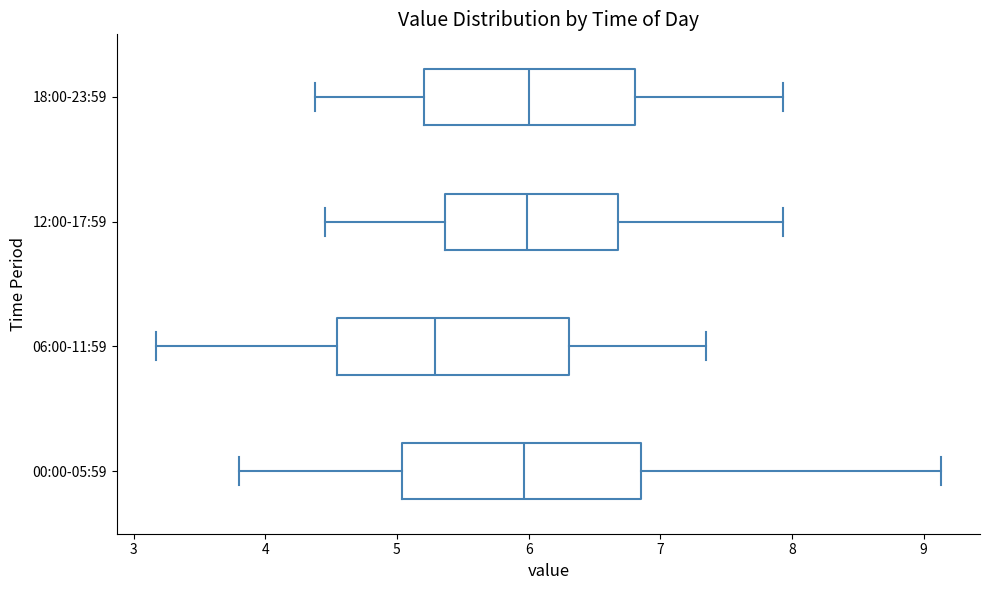

Reading bottom to top, read every box against the x-axis: the position of its median line, the range the box covers, and the ends of its whiskers. The values are not printed on the chart, so give them approximately, as read against the axis.

00:00-05:59: median 6.0, box 5.0 to 6.9, whiskers 3.8 to 9.1
06:00-11:59: median 5.3, box 4.5 to 6.3, whiskers 3.2 to 7.4
12:00-17:59: median 6.0, box 5.4 to 6.7, whiskers 4.5 to 7.9
18:00-23:59: median 6.0, box 5.2 to 6.8, whiskers 4.4 to 7.9